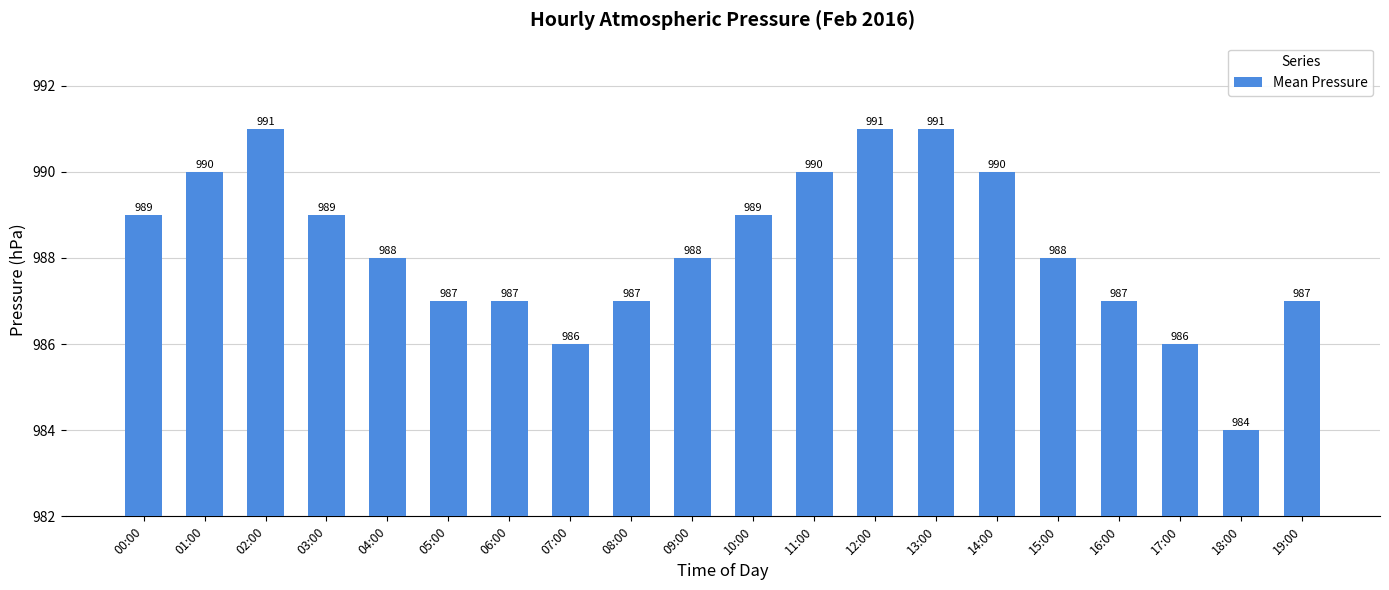

Read the value at 18:00.

984